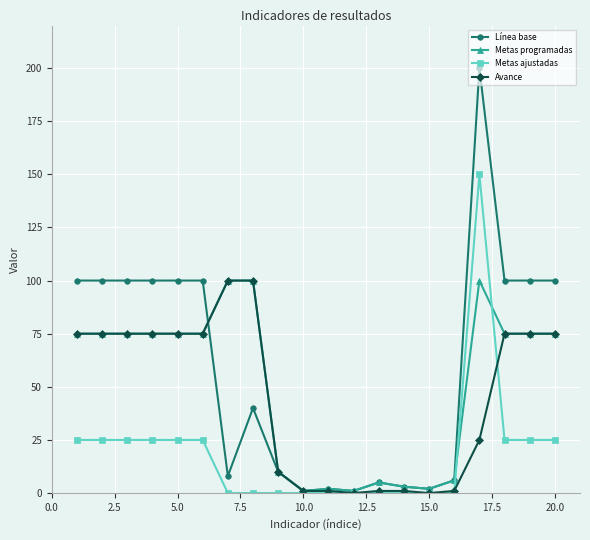

True or false: Línea base has more than 0 points higher than both neighbors.

True